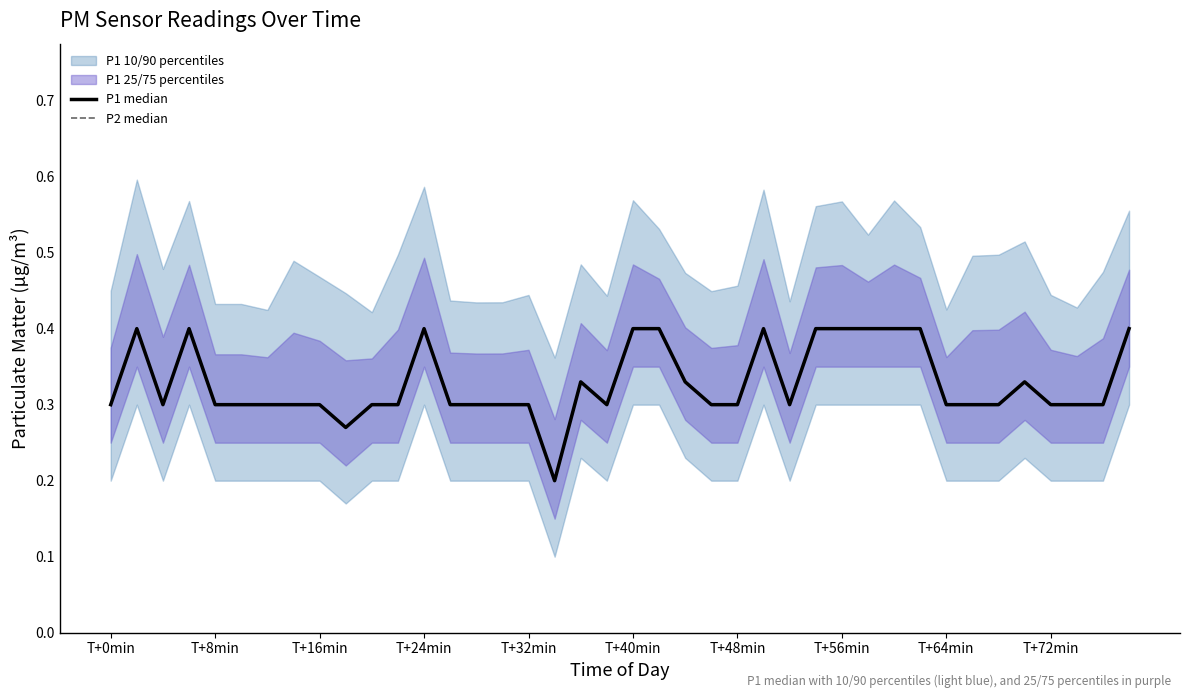

The P2 median series shows 0.4 at 38. True or false?

False